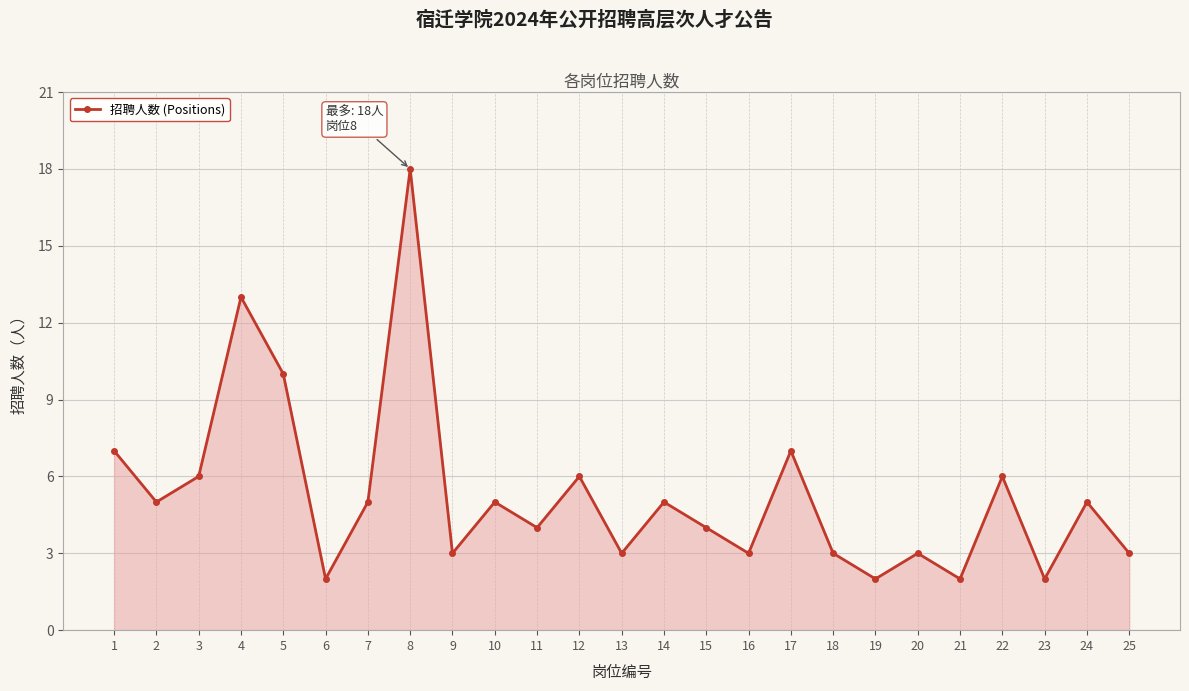

What is the value of the 25th point from the left?

3